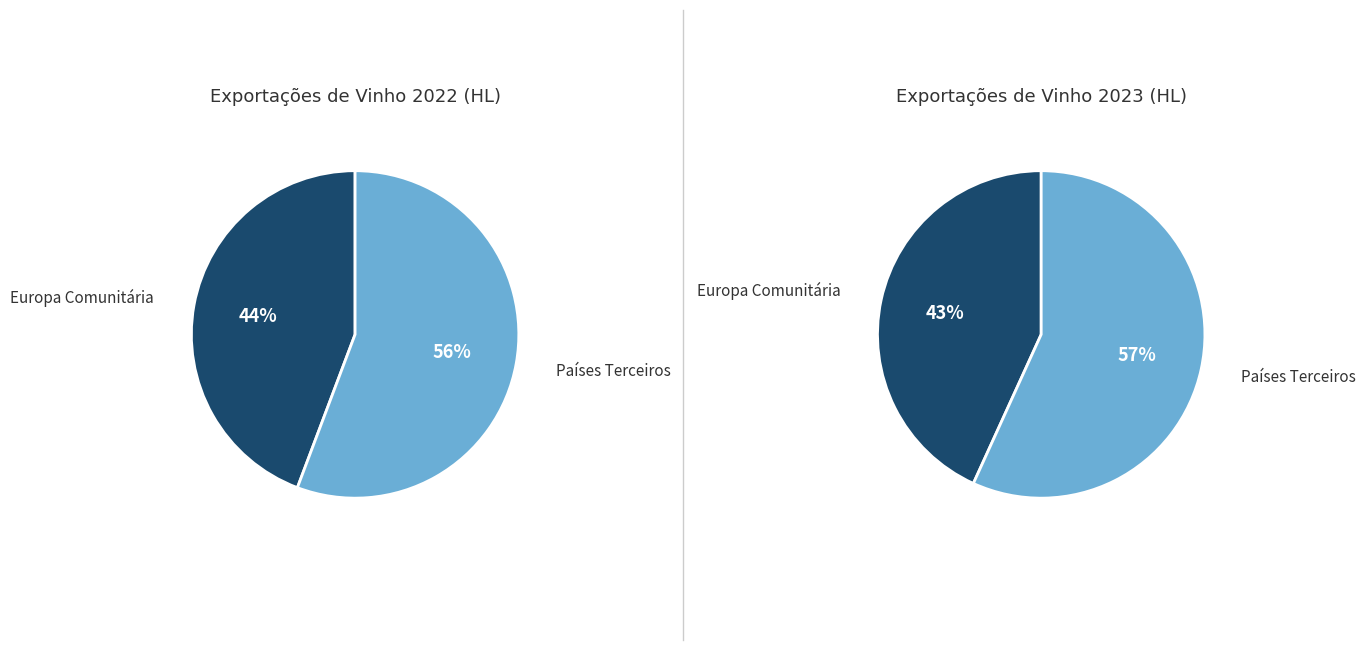

How much of the chart is everything except Europa Comunitária?

55.7%